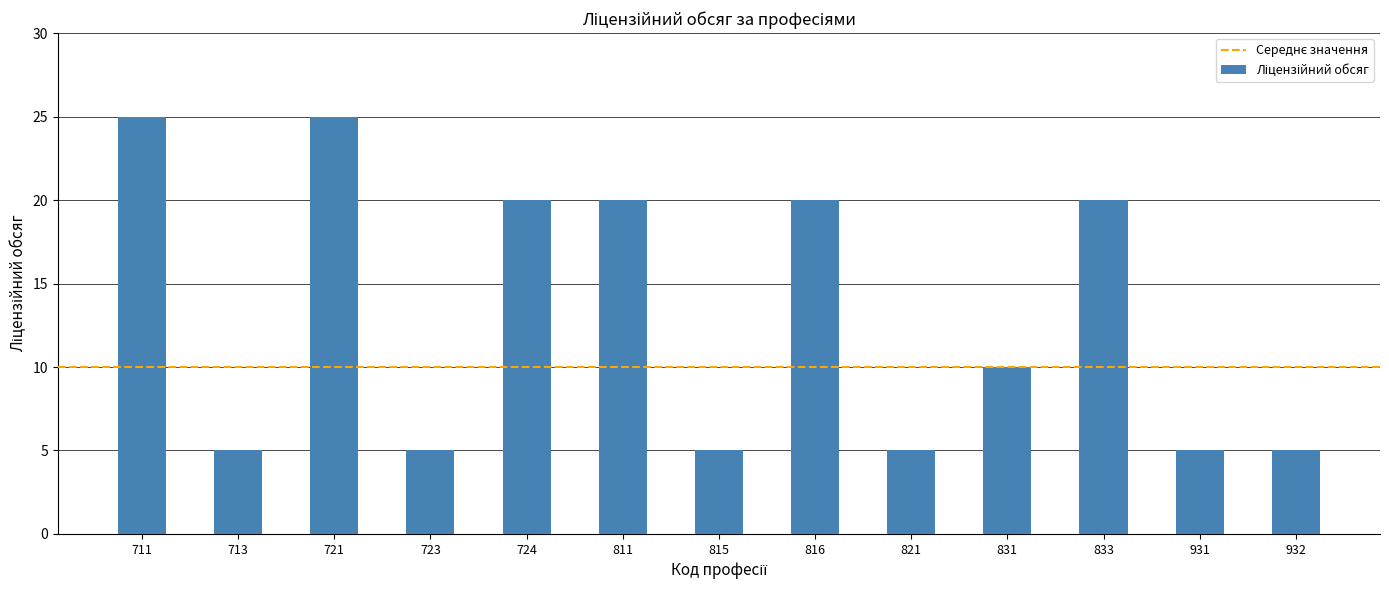

What is the ratio of the value at 811 to the value at 931?

4.0